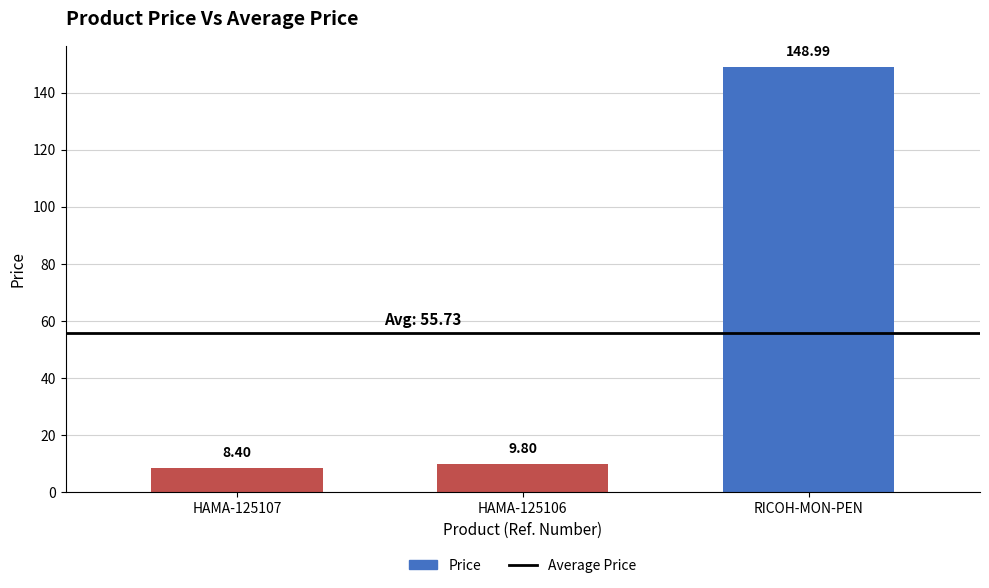

List the labels in order of value, largest first.

RICOH-MON-PEN, HAMA-125106, HAMA-125107